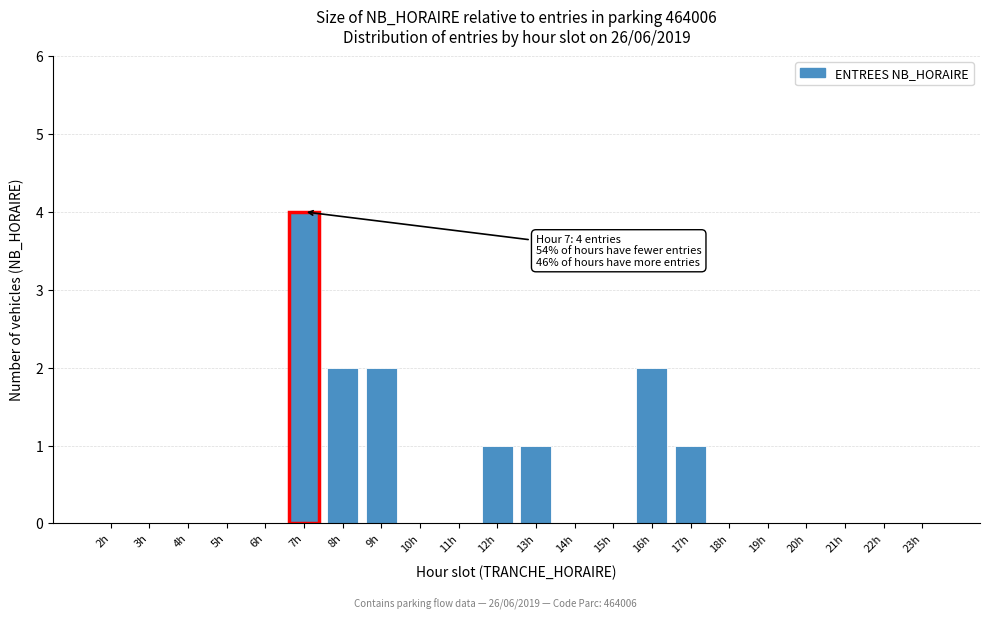

Reading right to left, list all the values displayed in this chart.

23h=0	22h=0	21h=0	20h=0	19h=0	18h=0	17h=1	16h=2	15h=0	14h=0	13h=1	12h=1	11h=0	10h=0	9h=2	8h=2	7h=4	6h=0	5h=0	4h=0	3h=0	2h=0